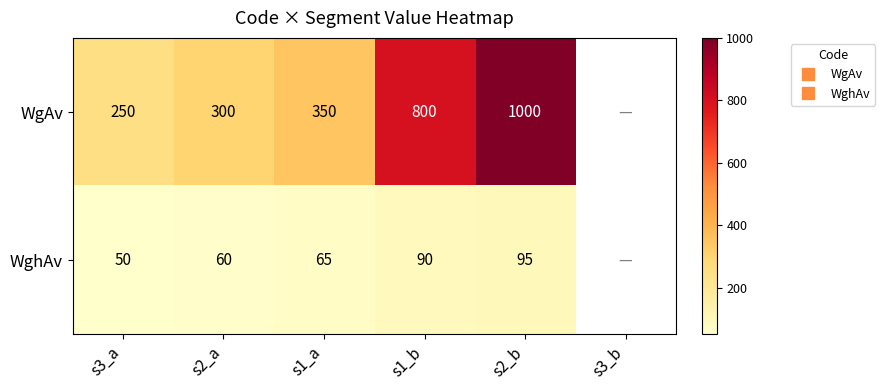

How many values in the WghAv series exceed 90?

1